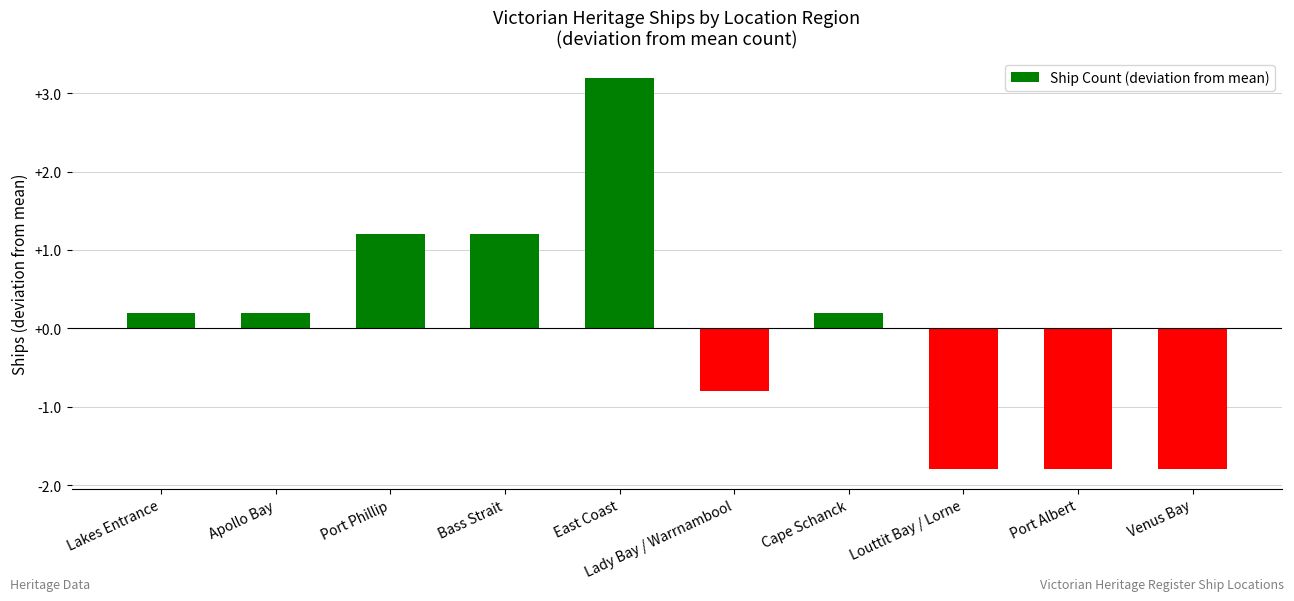

What is the label of the 4th bar from the right?

Cape Schanck